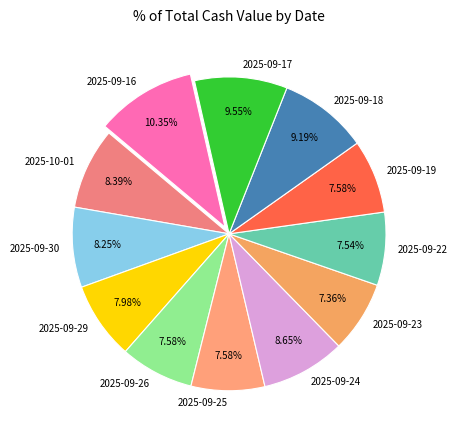

Which has a higher value, 2025-10-01 or 2025-09-17?

2025-09-17